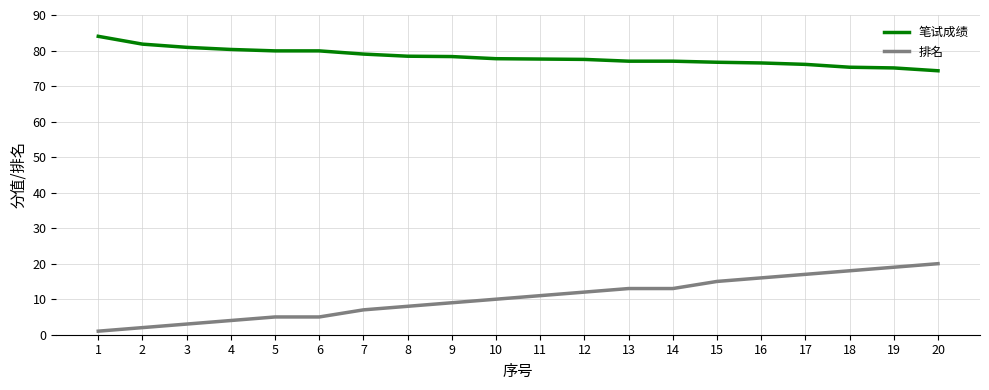

True or false: 排名 has a value of 11.0 at 11.

True